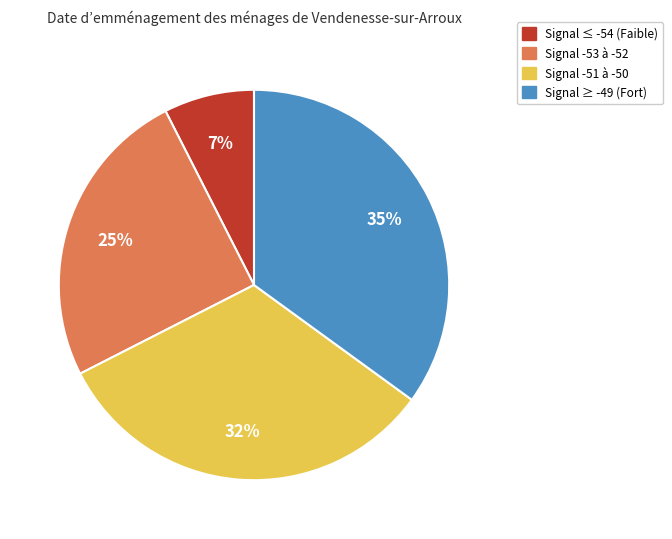

How many segments does this pie chart have?

4